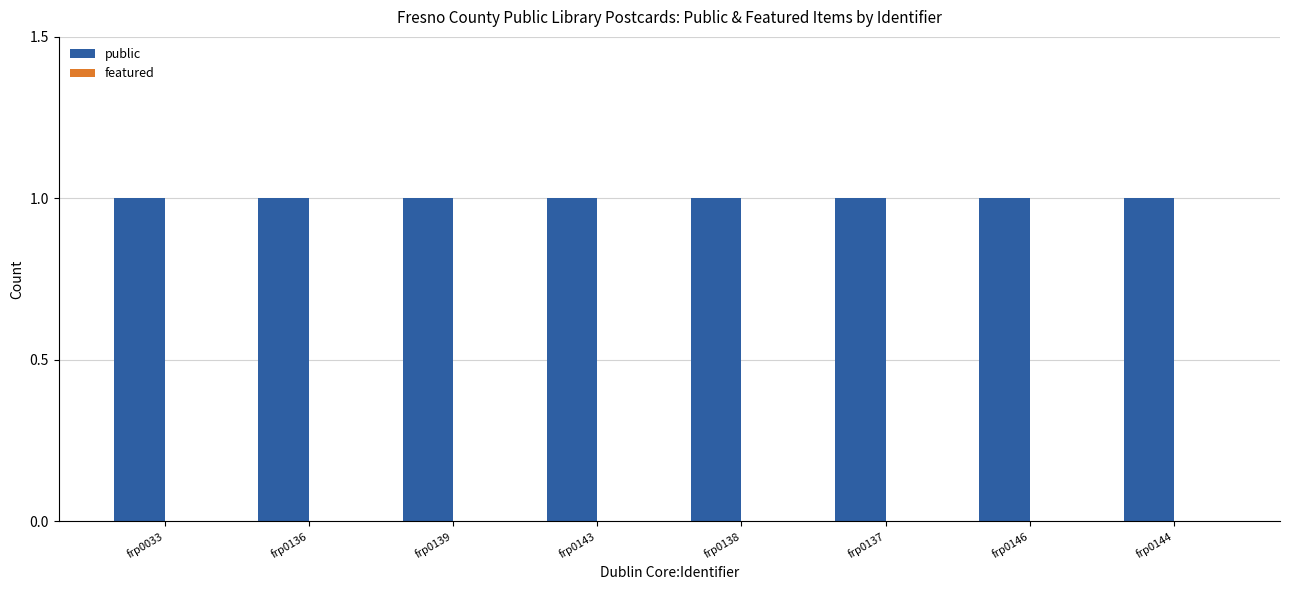

List the series in order of their overall mean, lowest first.

featured, public